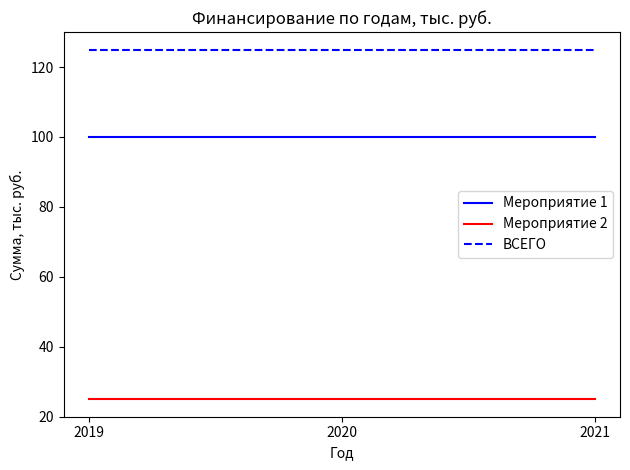

Reading left to right, list all the values displayed in this chart.

Мероприятие 1: 2019=100	2020=100	2021=100
Мероприятие 2: 2019=25	2020=25	2021=25
ВСЕГО: 2019=125	2020=125	2021=125